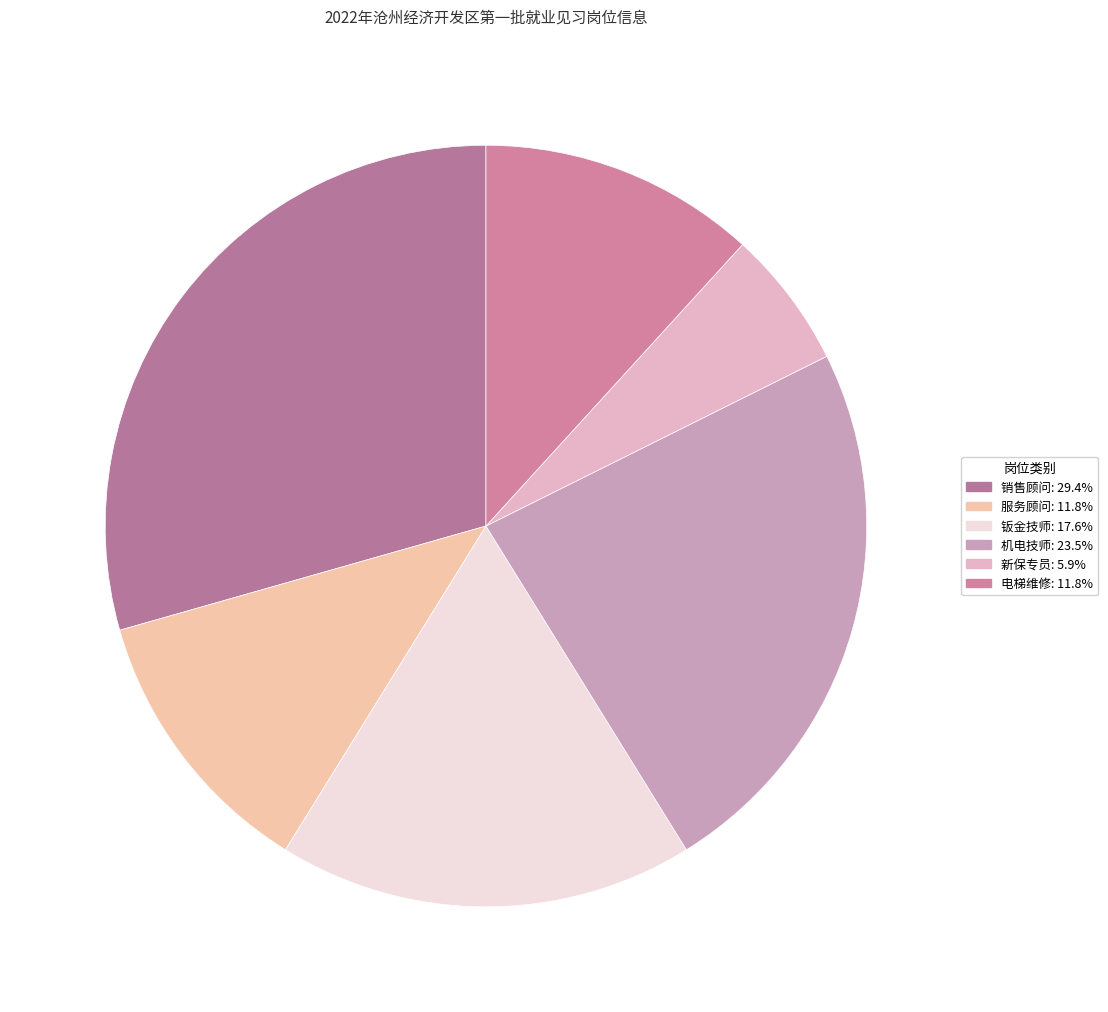

Rank the categories by value from highest to lowest.

销售顾问, 机电技师, 钣金技师, 服务顾问, 电梯维修, 新保专员